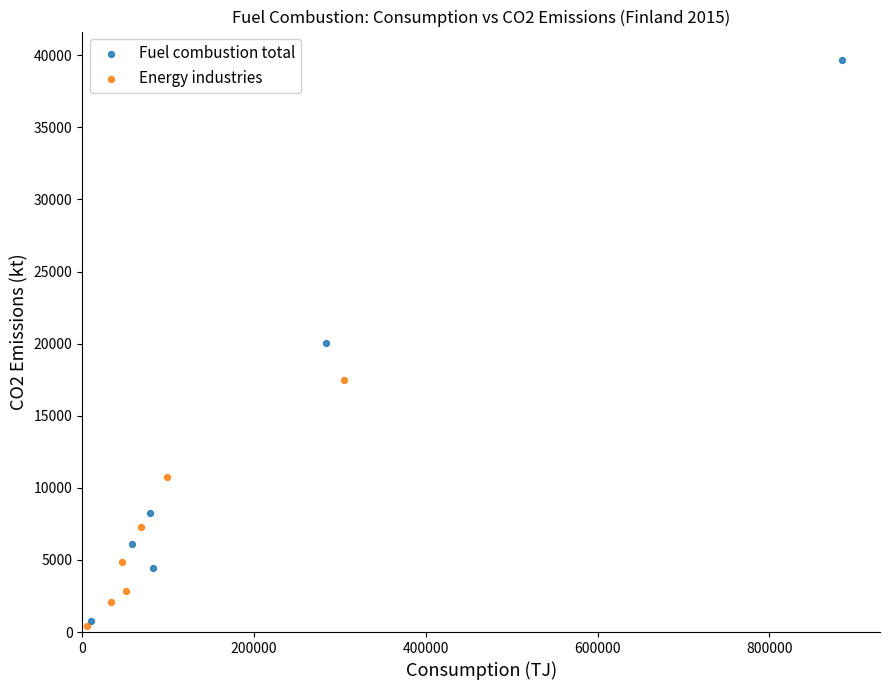

Which series contains the highest Y value?

Fuel combustion total